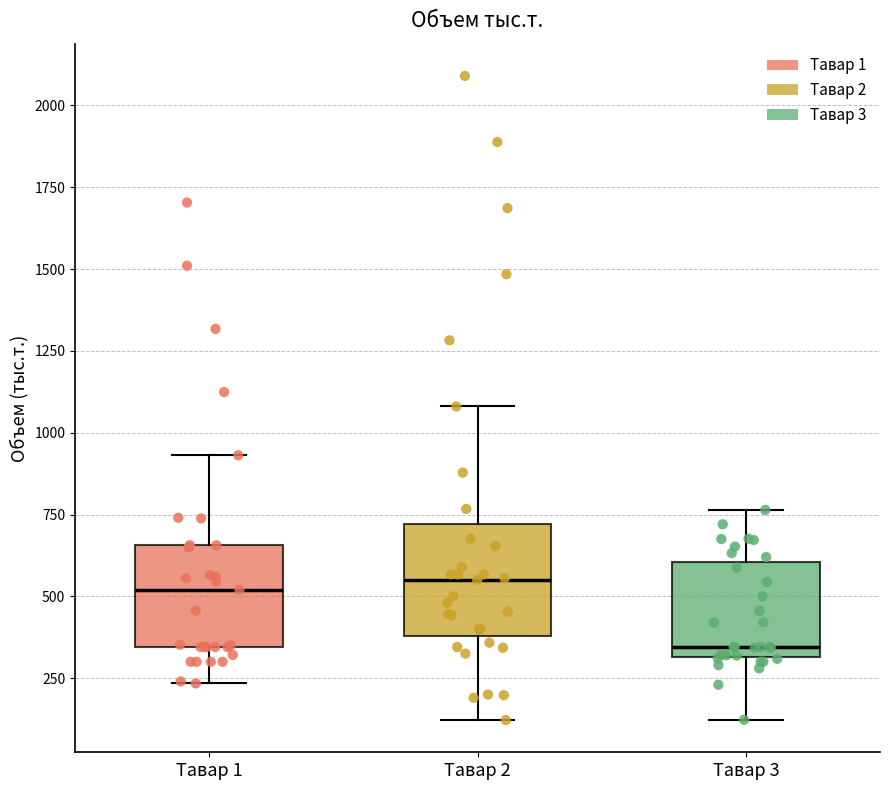

Reading left to right, read every box against the y-axis: the position of its median line, the range the box covers, and the ends of its whiskers. The values are not printed on the chart, so give them approximately, as read against the axis.

Тавар 1: median 500, box 350 to 650, whiskers 250 to 950
Тавар 2: median 550, box 400 to 700, whiskers 100 to 1100
Тавар 3: median 350, box 300 to 600, whiskers 100 to 750